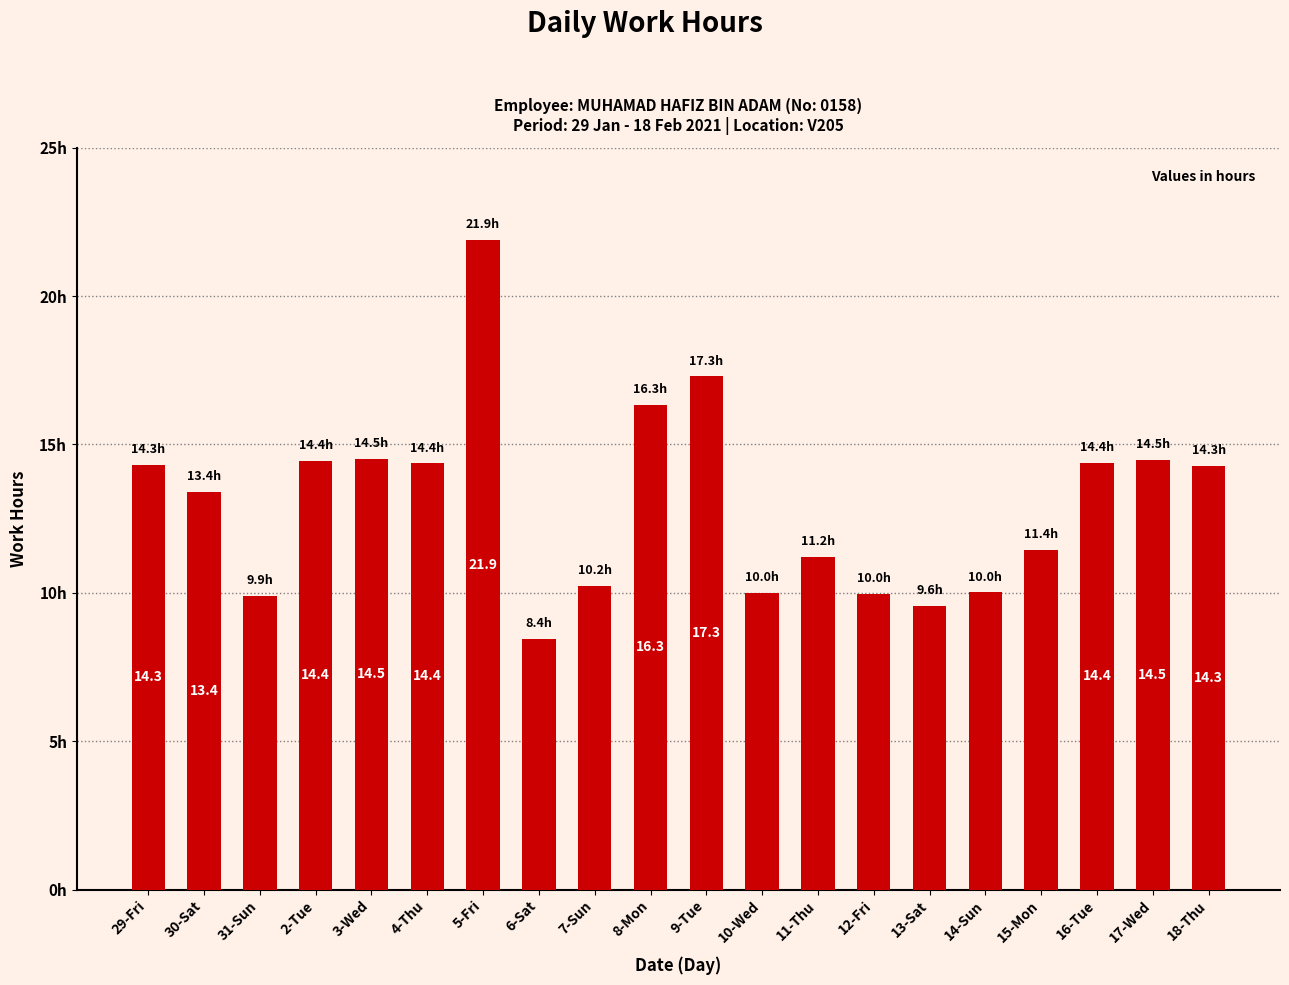

What is the label of the 14th bar from the right?

5-Fri